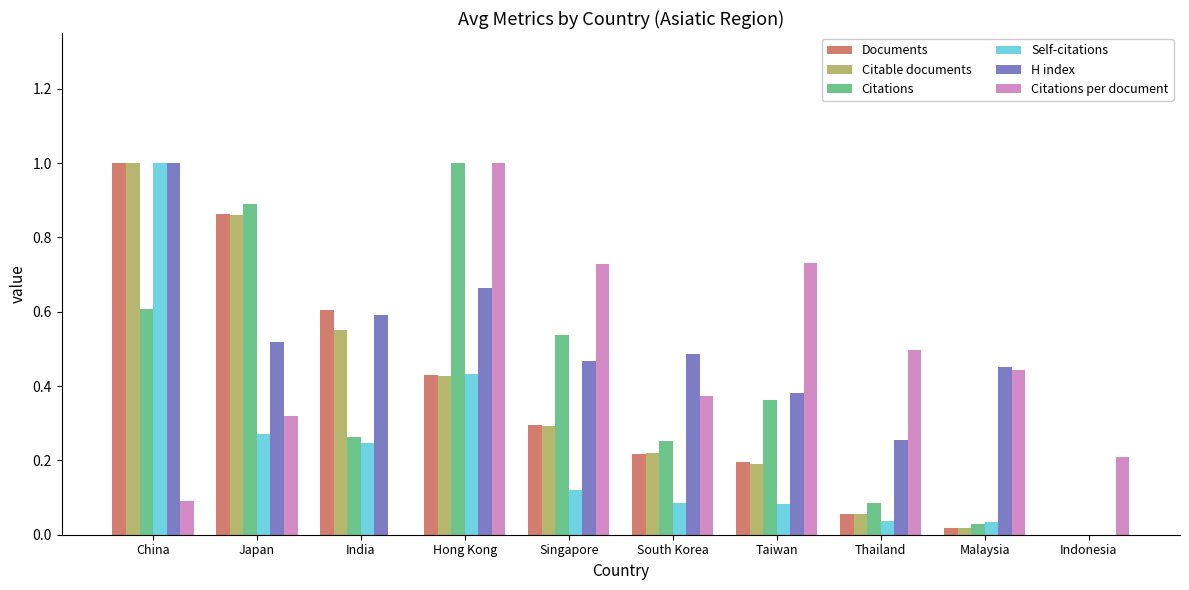

What is the maximum value shown in the chart?

1.0